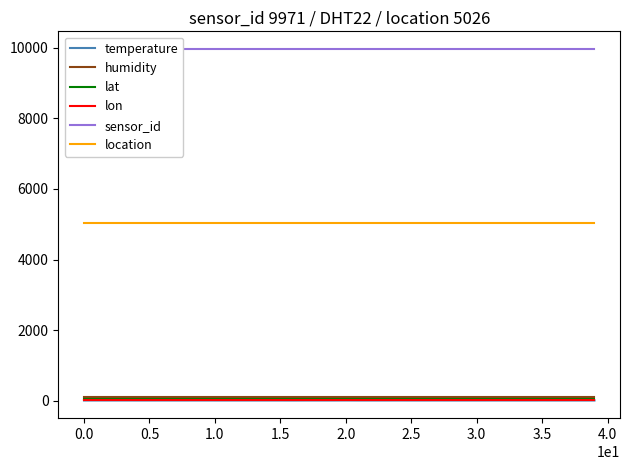

Which series has the largest total across all categories?

sensor_id